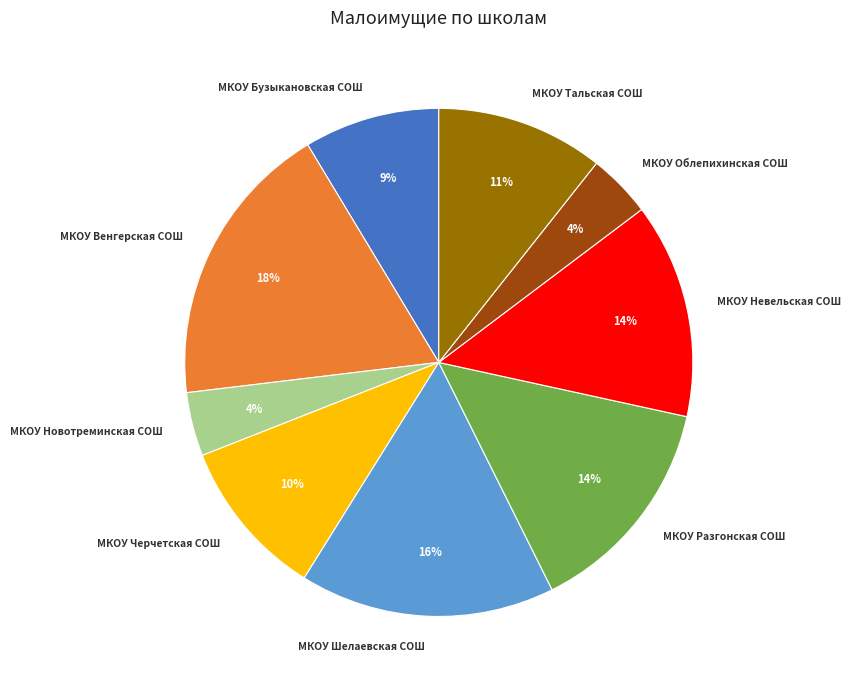

How many segments does this pie chart have?

9